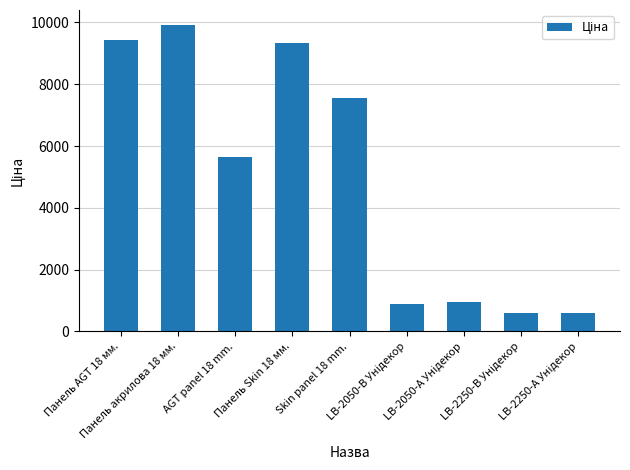

What is the maximum value shown in the chart?

9908.5